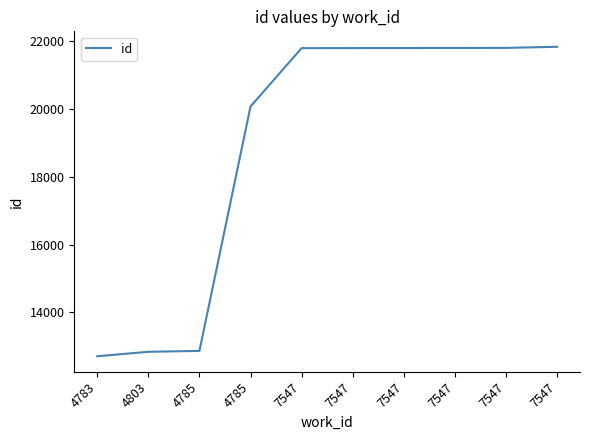

Does the chart have visible grid lines?

No